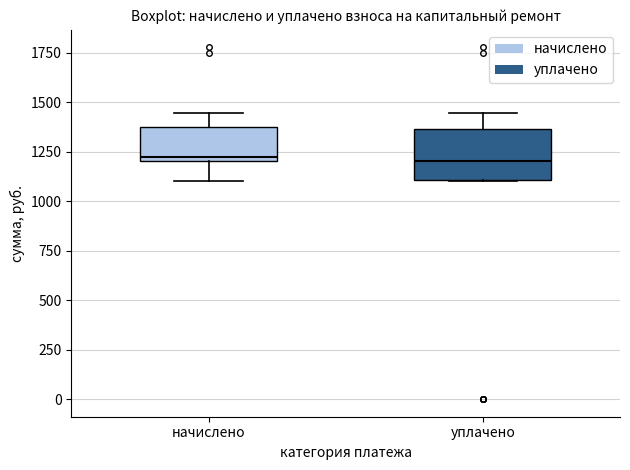

Which box is the tallest, from its lower edge to its upper edge?

уплачено